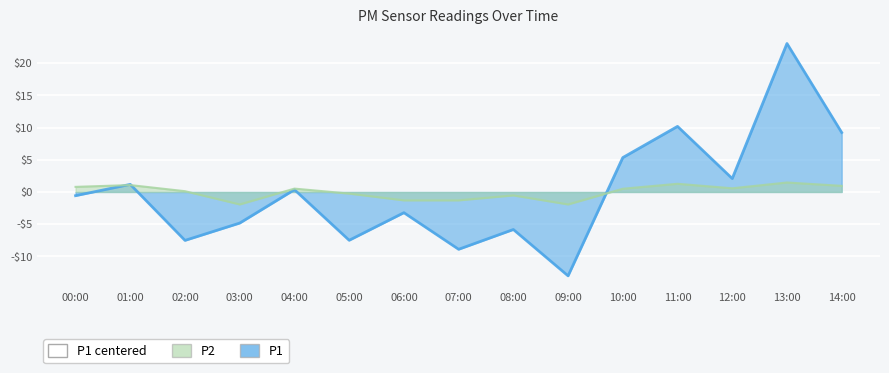

What is the total value across all series at 08:00?

-6.4